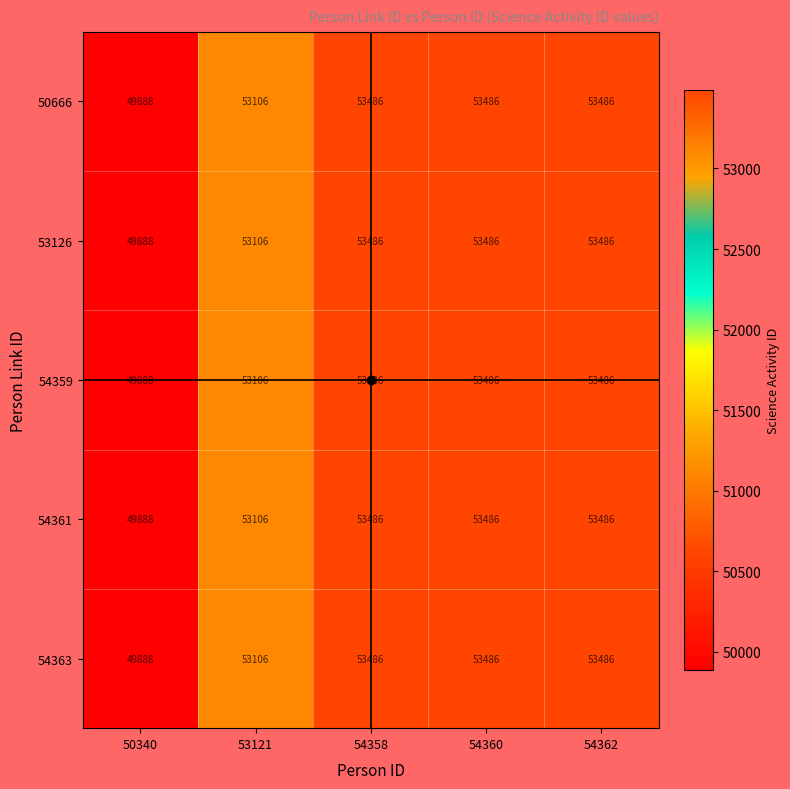

Which label corresponds to the smallest value in the chart?

50340